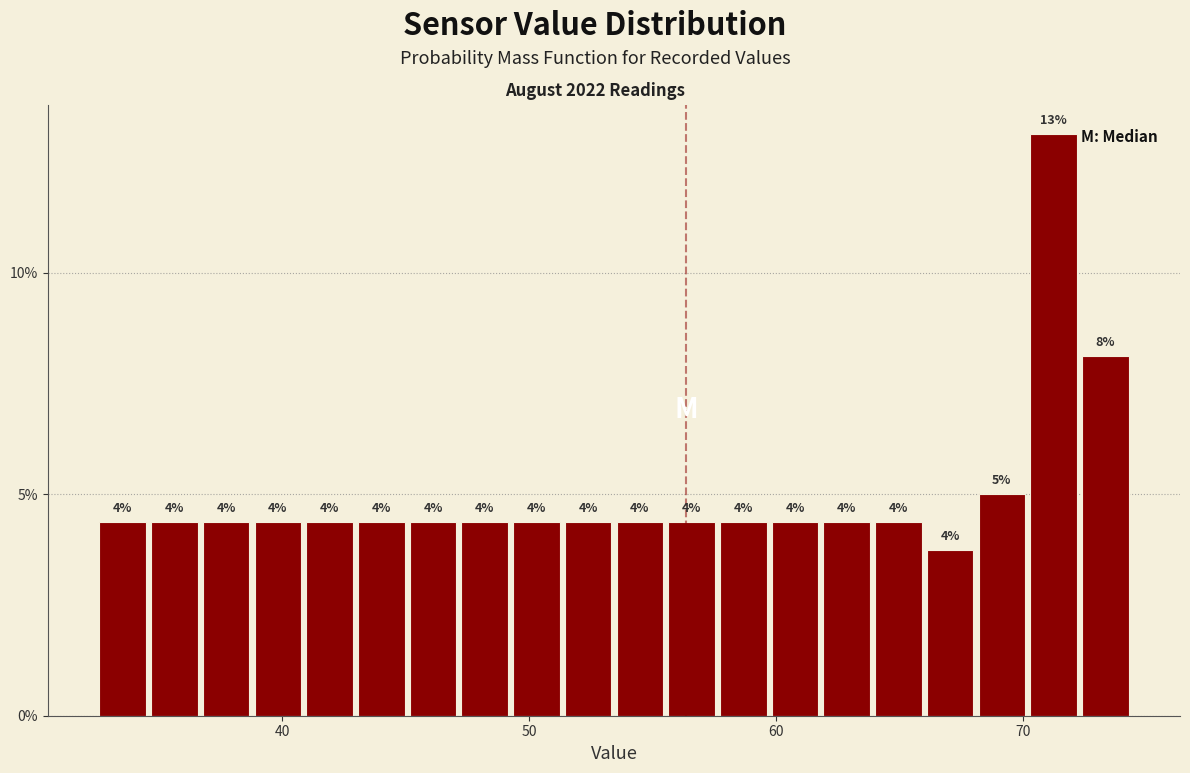

Read against the x-axis, roughly where is the centre of the tallest bar?

71